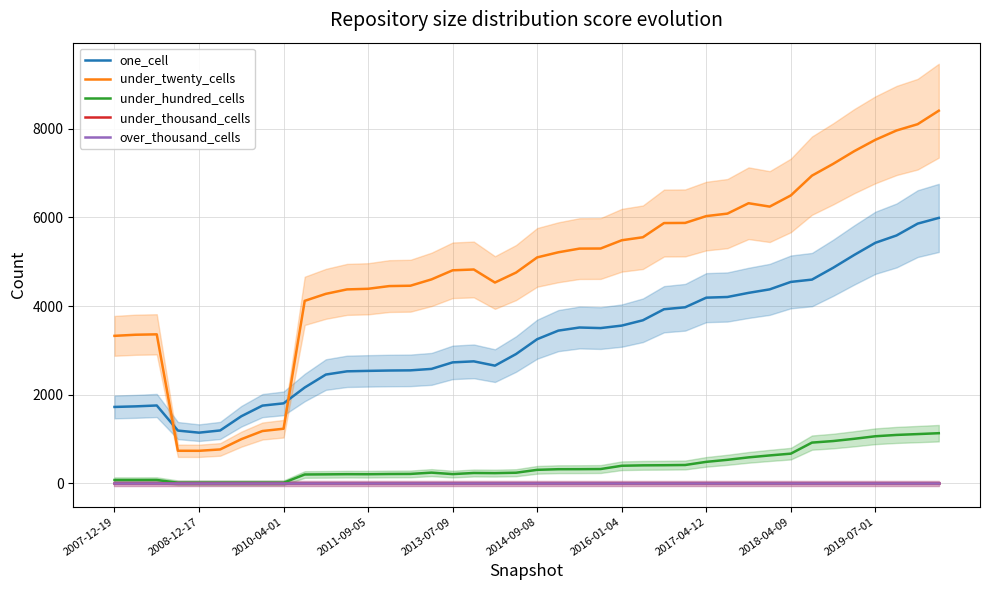

Which series has the widest spread of values?

under_twenty_cells